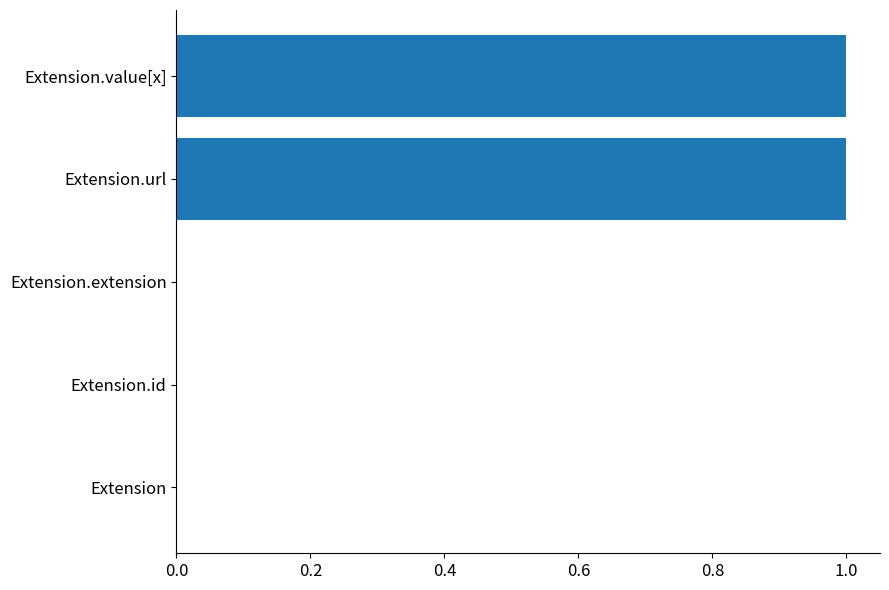

Reading top to bottom, transcribe all the data shown in this chart.

Extension.value[x]=1	Extension.url=1	Extension.extension=0	Extension.id=0	Extension=0